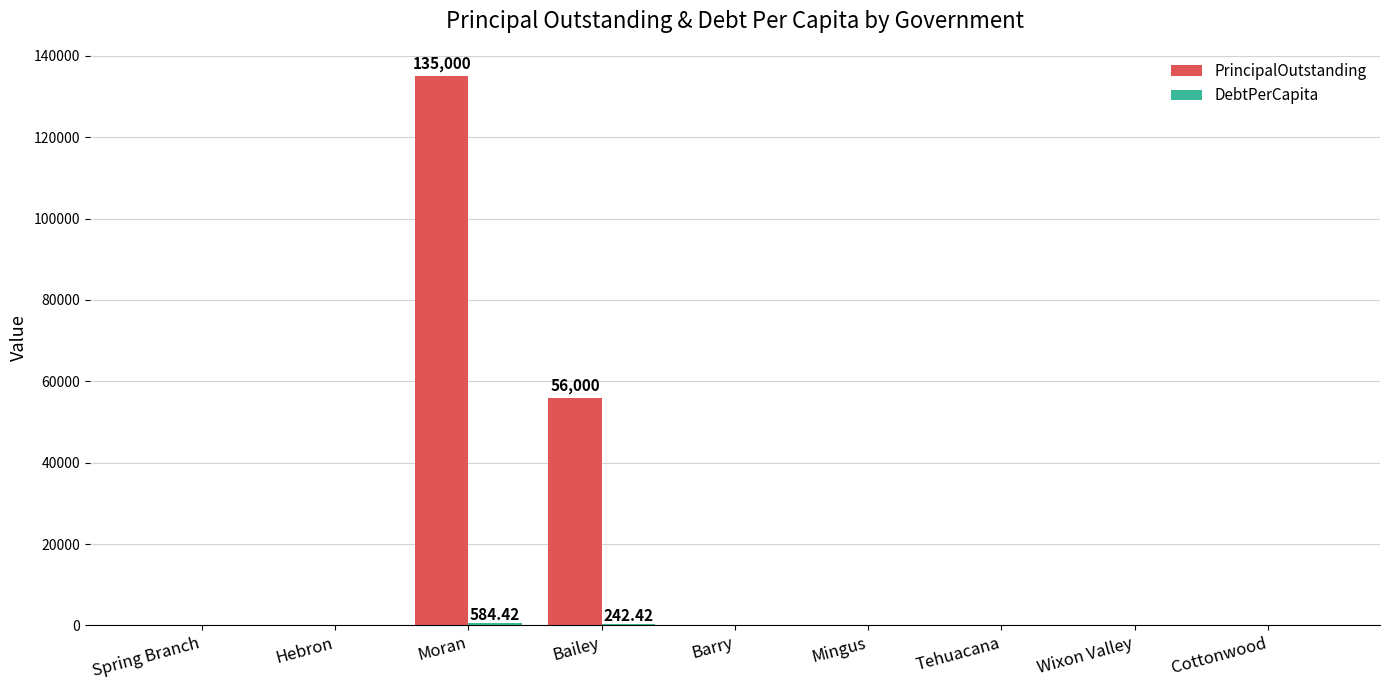

At which category is the sum across all series the highest?

Moran